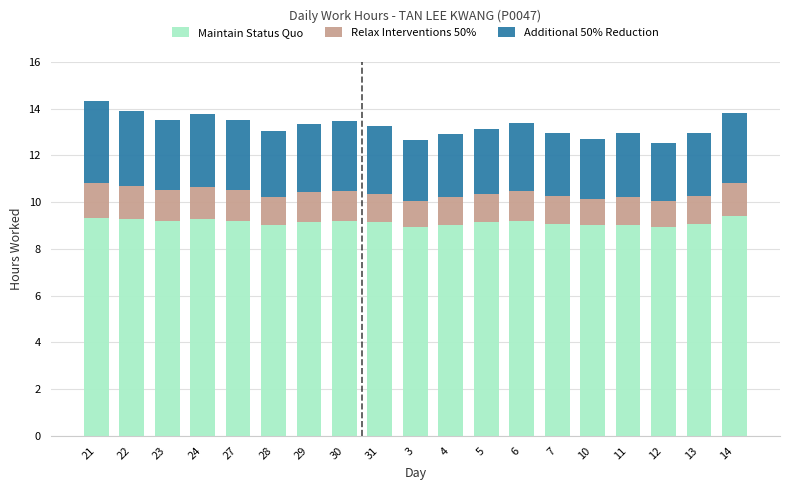

The value of Maintain Status Quo at 11 is 4.8. True or false?

False